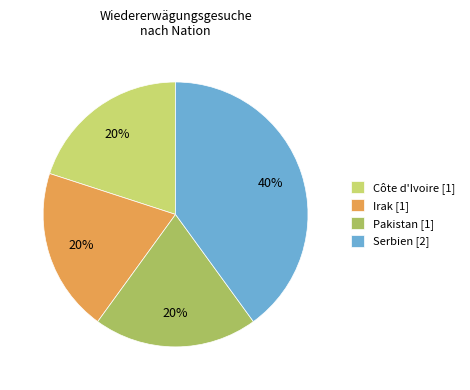

What percentage is the Irak [1] slice, to the nearest percent?

20%